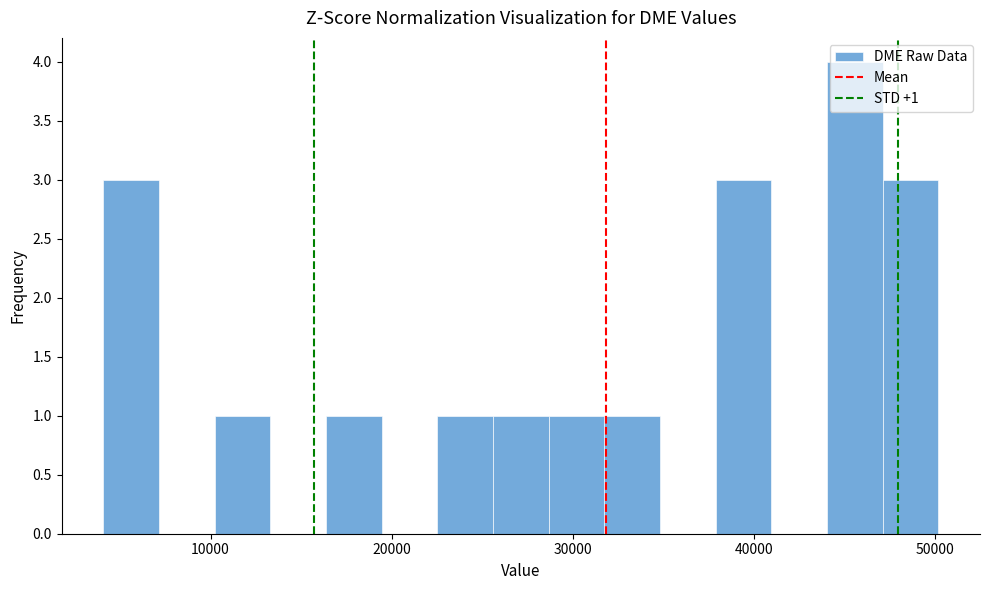

Read against the x-axis, roughly where is the centre of the tallest bar?

46000